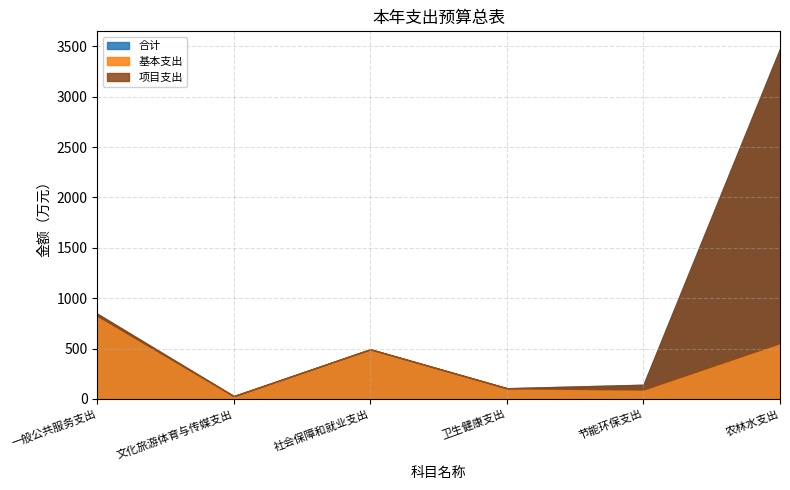

Is the value of 合计 at 文化旅游体育与传媒支出 greater than the value of 基本支出 at 文化旅游体育与传媒支出?

No